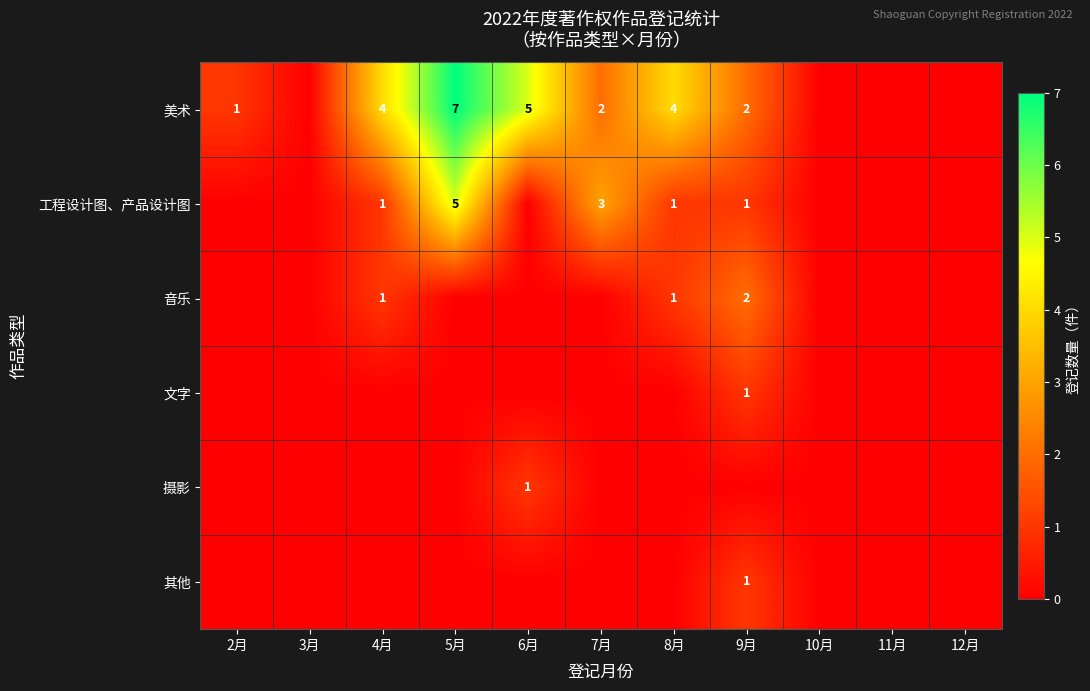

The 文字 series shows 1 at 9月. True or false?

True